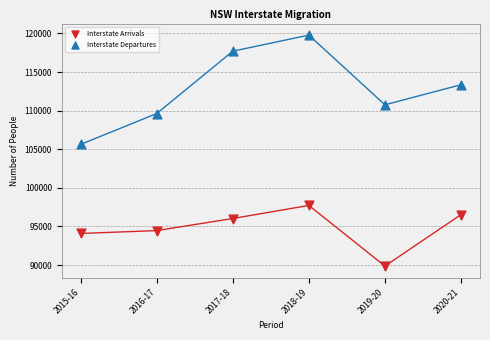

Across all data points, what is the average Y value?

103802